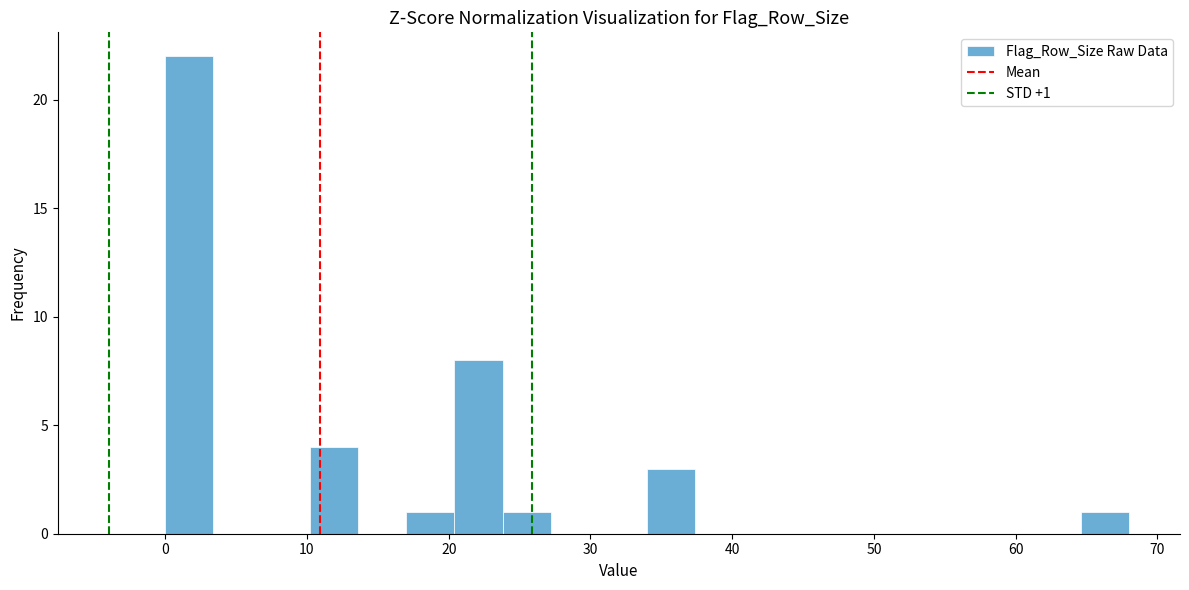

Read against the x-axis, roughly where is the centre of the tallest bar?

2